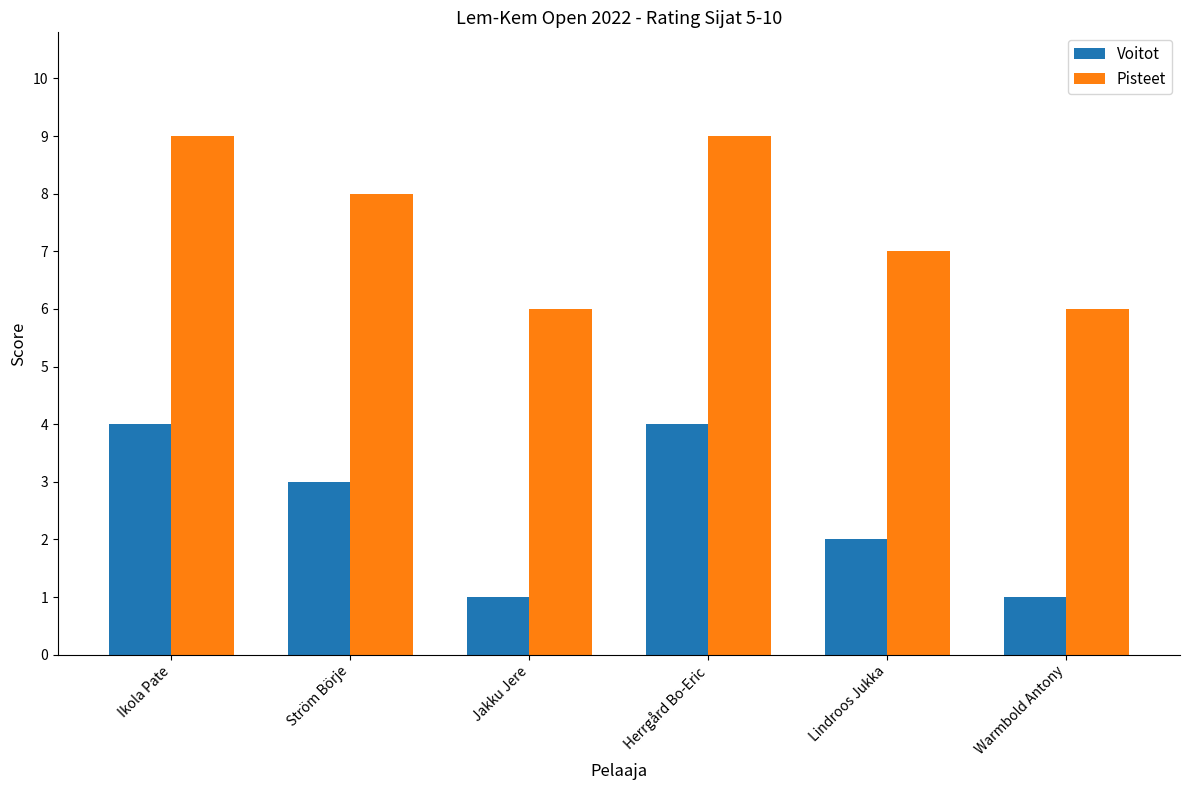

What is the maximum value shown in the chart?

9